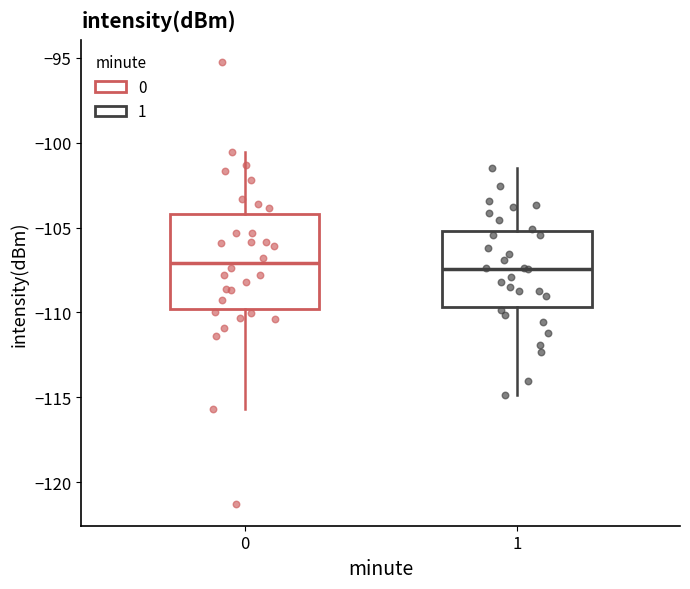

Reading left to right, read every box against the y-axis: the position of its median line, the range the box covers, and the ends of its whiskers. The values are not printed on the chart, so give them approximately, as read against the axis.

0: median -107.0, box -110.0 to -104.0, whiskers -115.5 to -100.5
1: median -107.5, box -109.5 to -105.0, whiskers -115.0 to -101.5